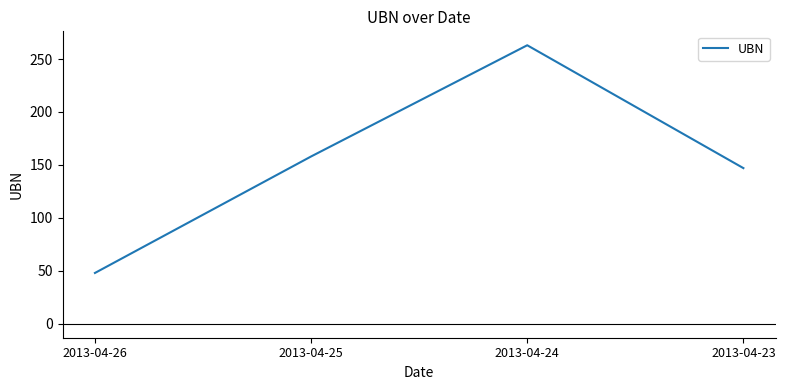

Which category has the lowest value across all series?

2013-04-26